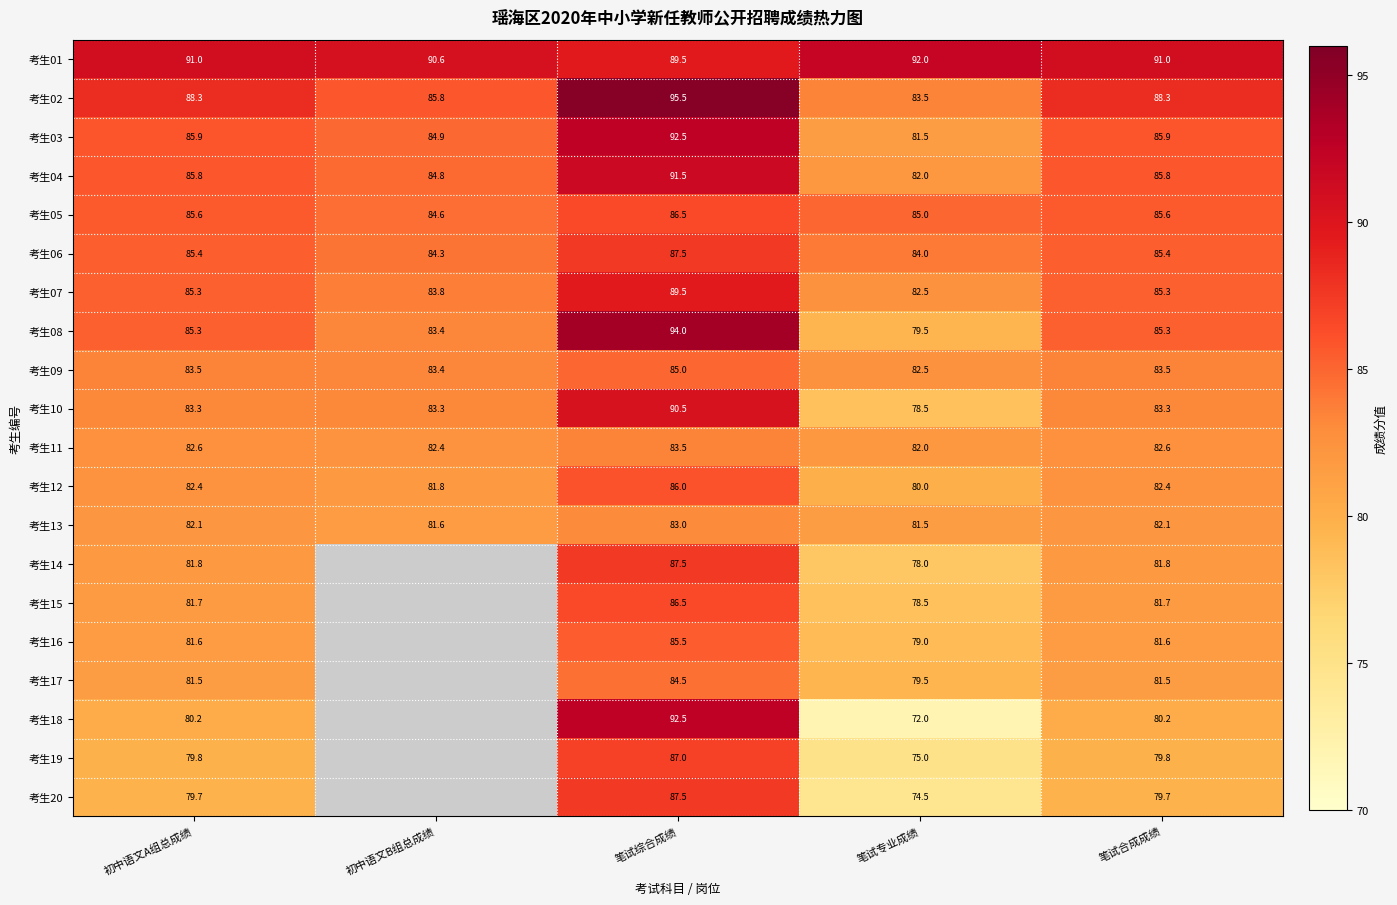

Between 笔试合成成绩 and 笔试专业成绩, which is larger?

笔试专业成绩